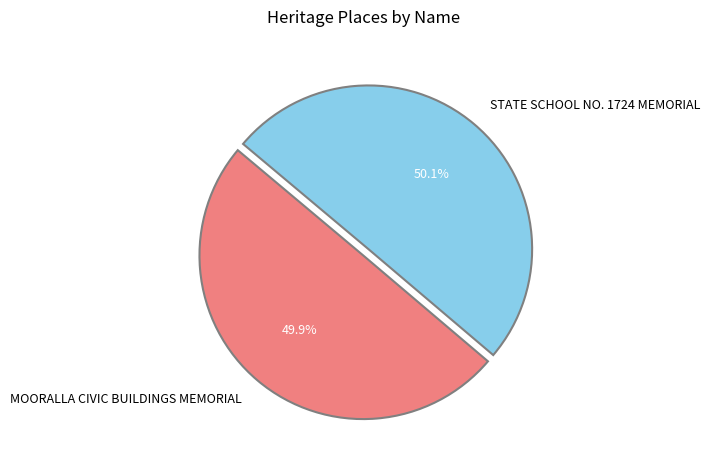

Is there a majority slice in this chart?

Yes